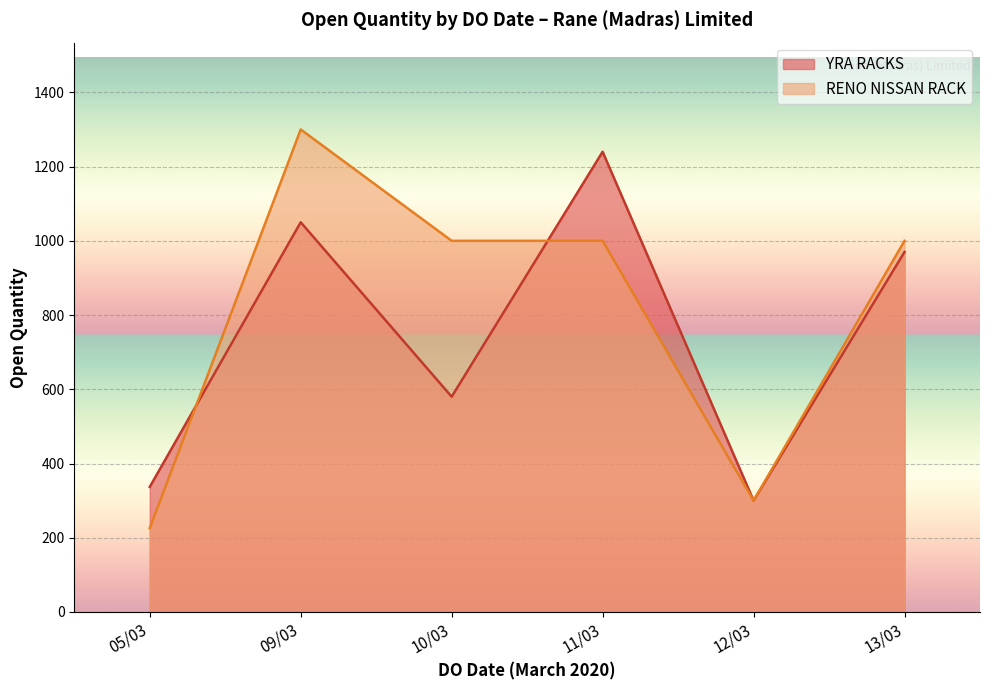

What is the smallest value displayed?

226